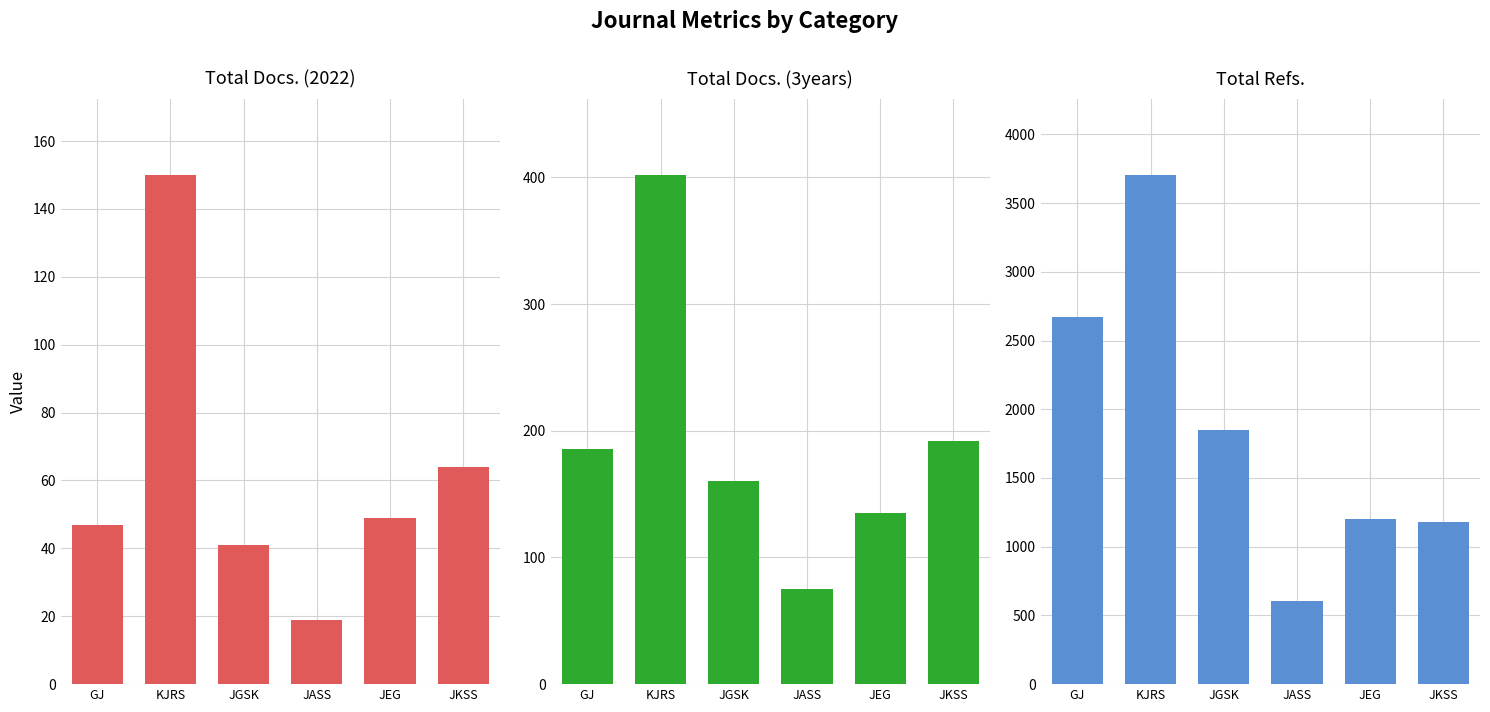

Which series has the largest total across all categories?

Total Refs.